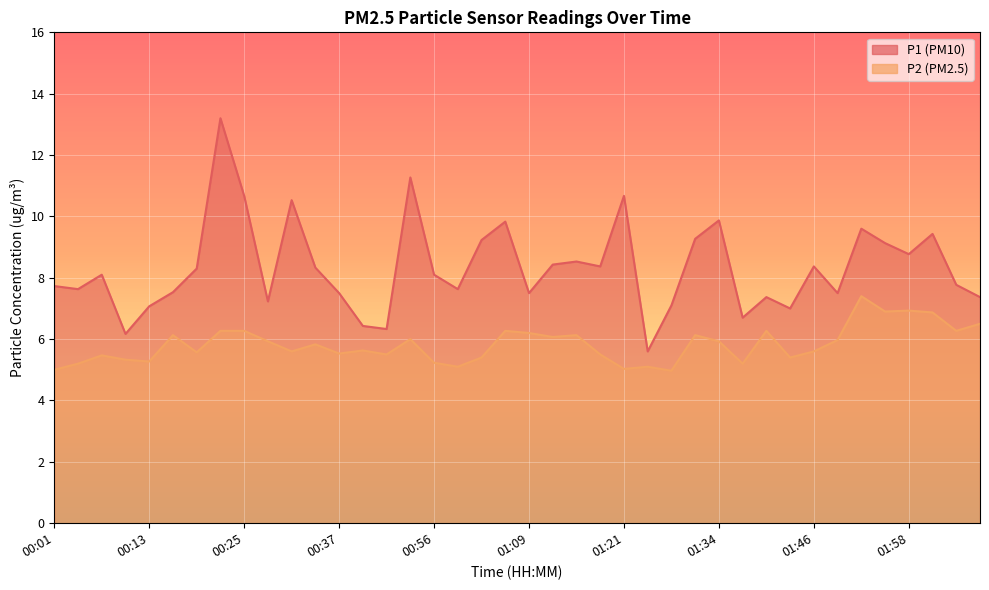

Which series changed the most between 00:13 and 01:12?

P1